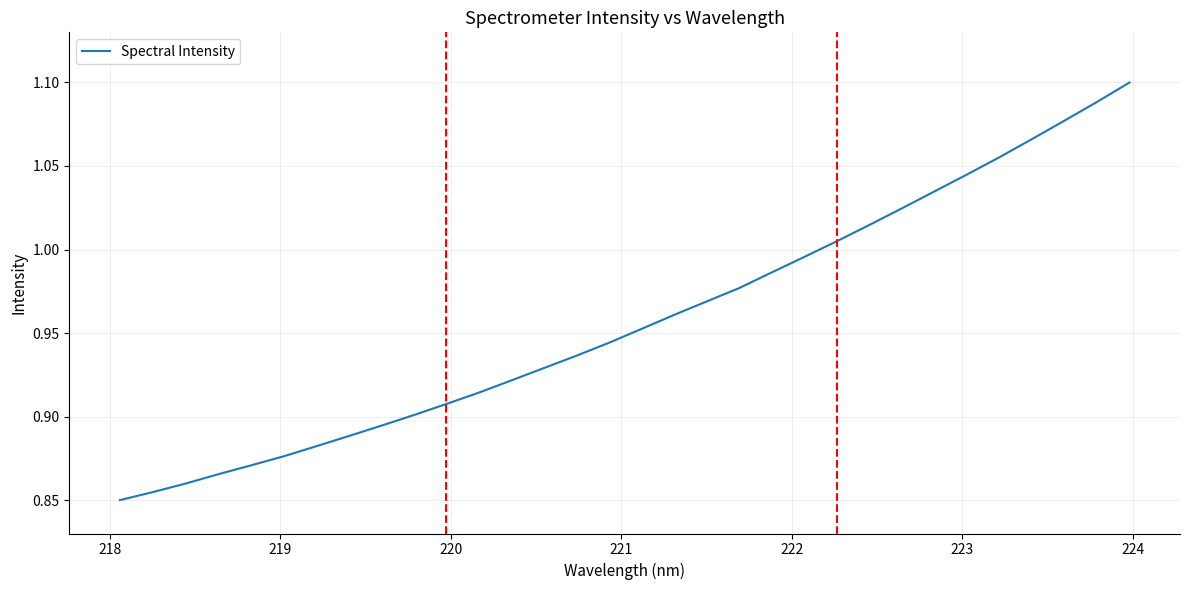

How many lines are shown in the chart?

1